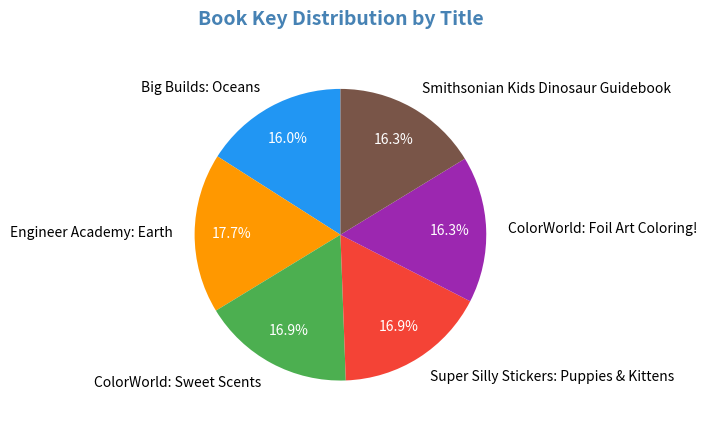

Is there a majority slice in this chart?

No